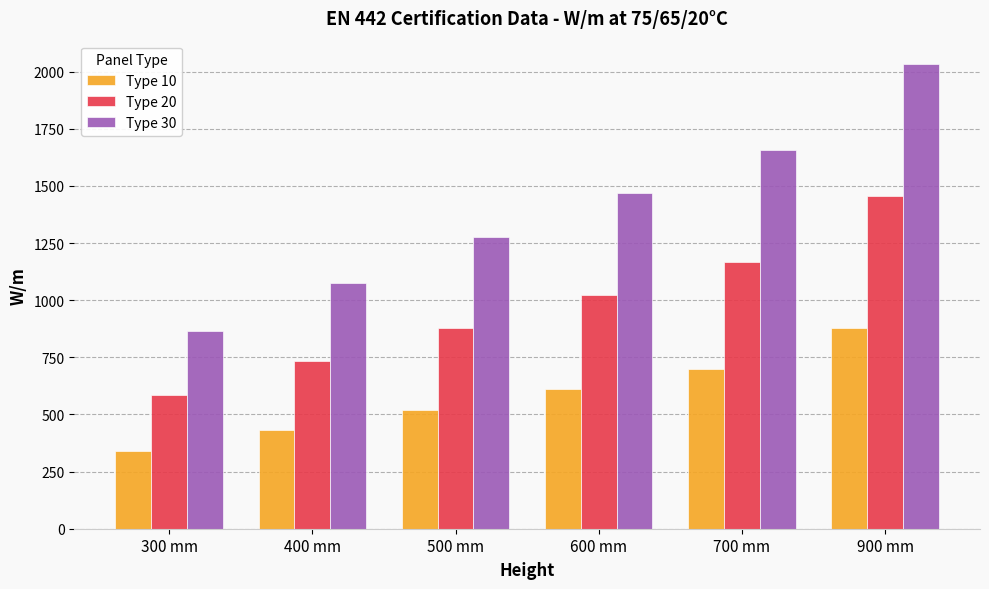

What are all the series names shown in the legend?

Type 10, Type 20, Type 30